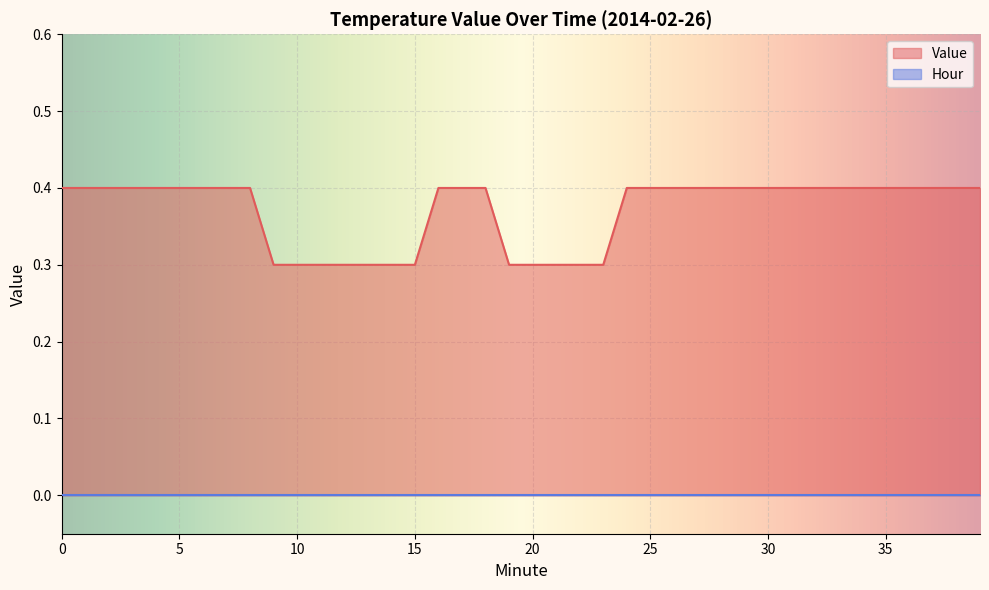

What is the value of the 21st point from the left?

0.3